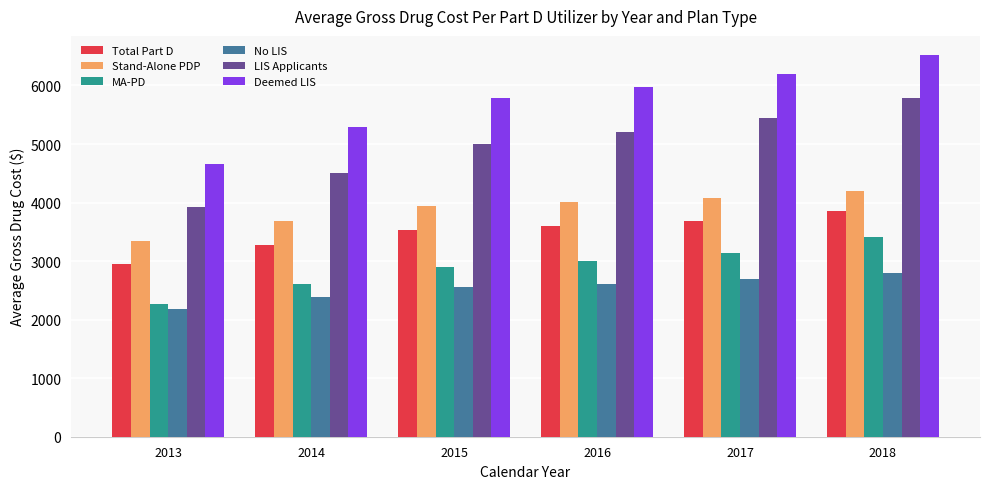

The No LIS series shows 2174.7 at 2013. True or false?

True